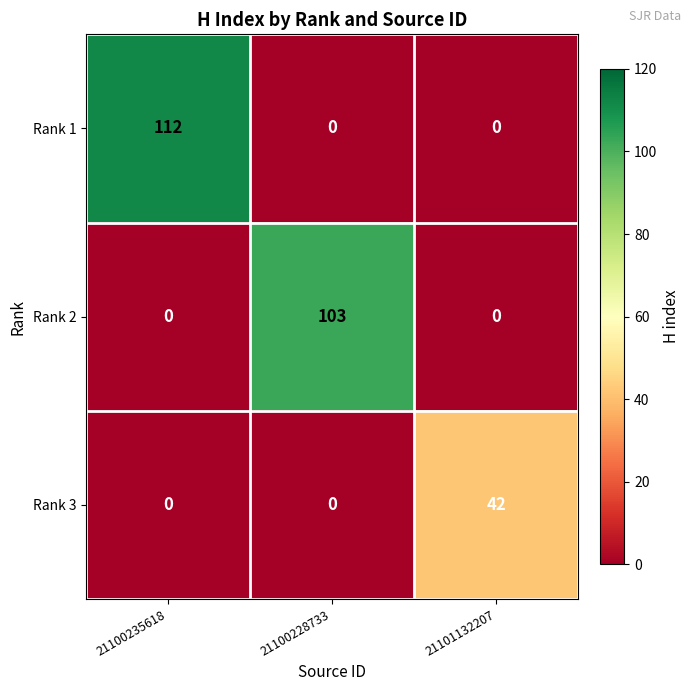

Is it true that Rank 3 equals 42 at 21101132207?

True